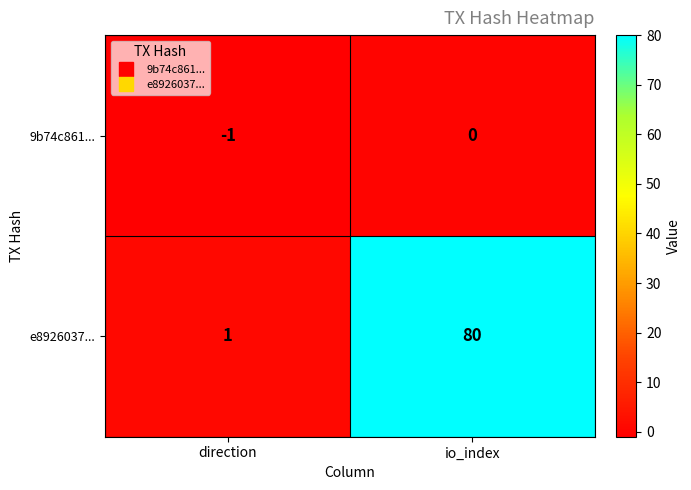

Which series has the largest total across all categories?

e8926037...